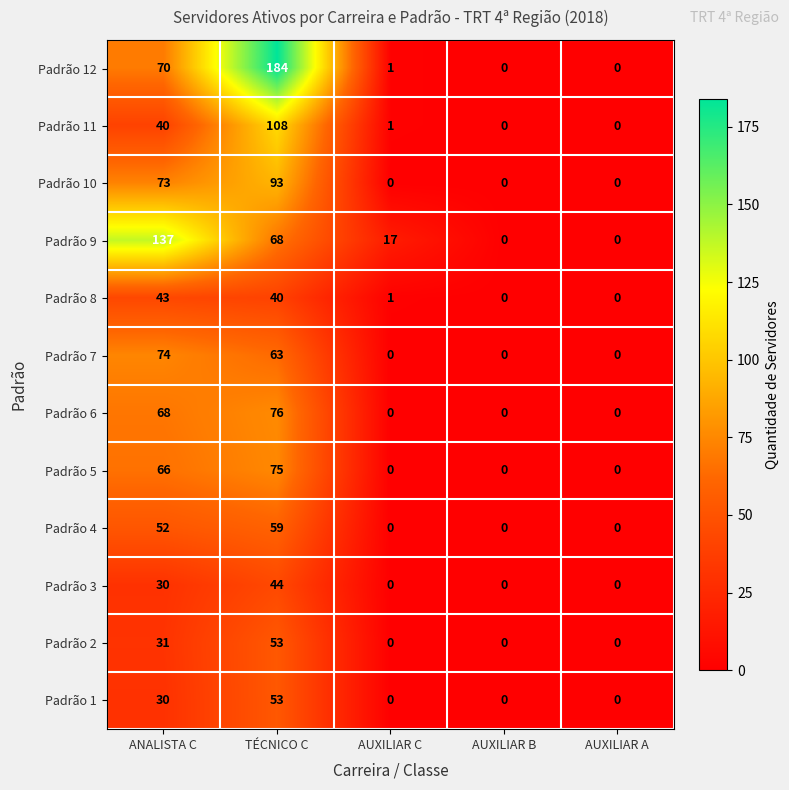

The Padrão 7 series shows 0 at AUXILIAR B. True or false?

True